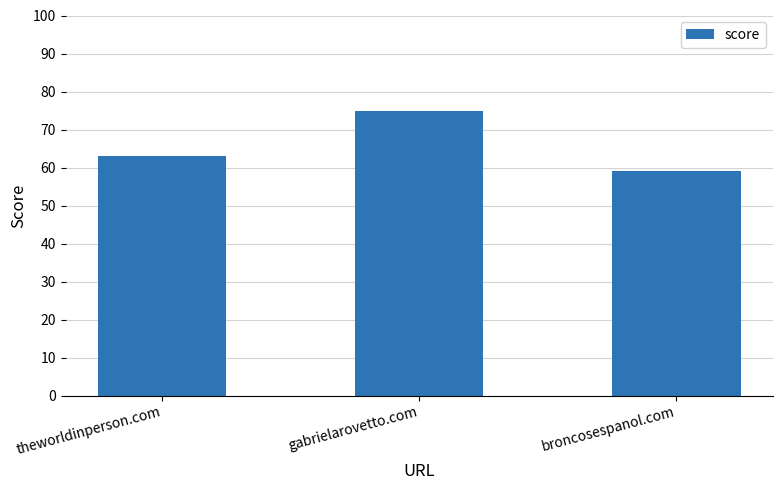

Are the bars grouped side by side (vs. stacked)?

No